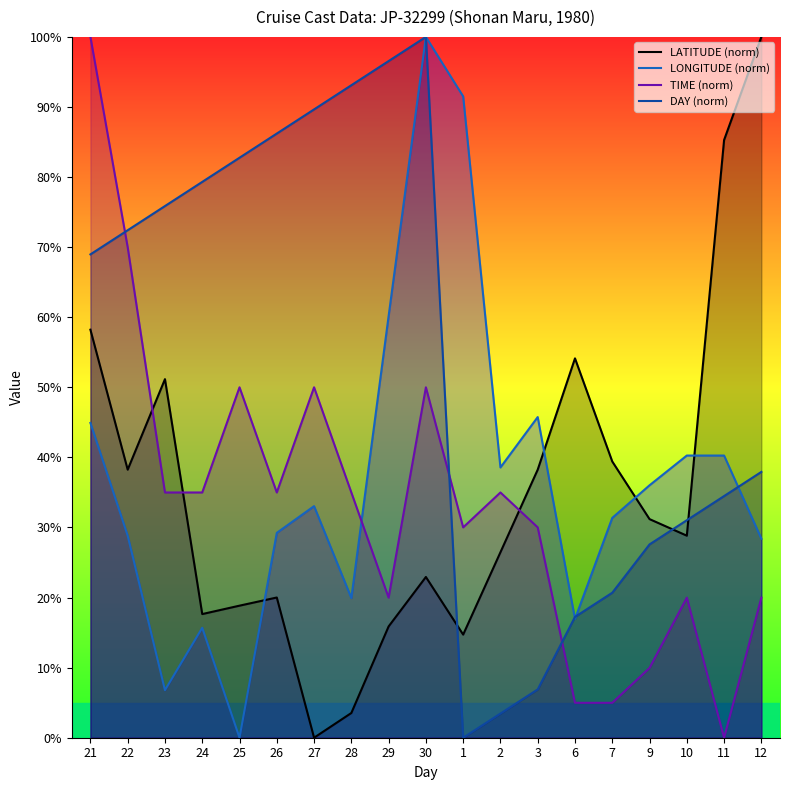

How many times do TIME (norm) and LATITUDE (norm) cross each other?

3